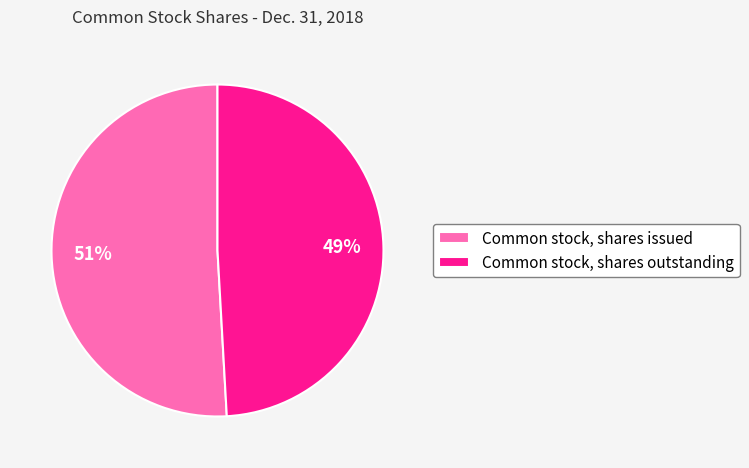

To the nearest percent, what is the combined percentage of Common stock, shares issued and Common stock, shares outstanding?

100%